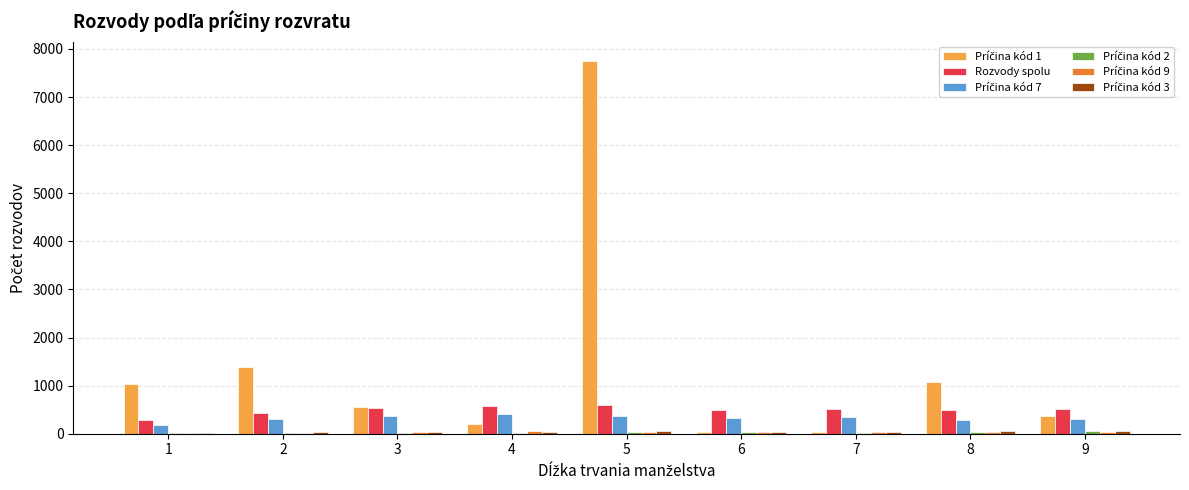

At which category is the sum across all series the highest?

5